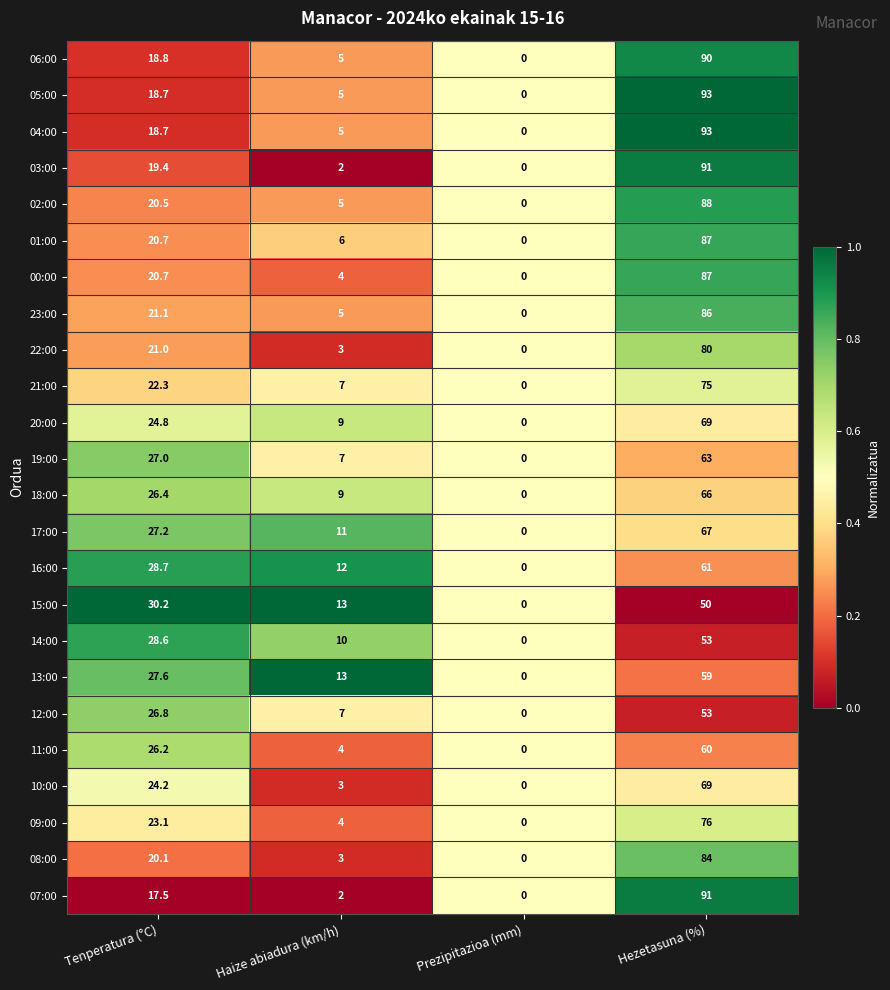

True or false: 12:00 has a value of 53.0 at Hezetasuna (%).

True